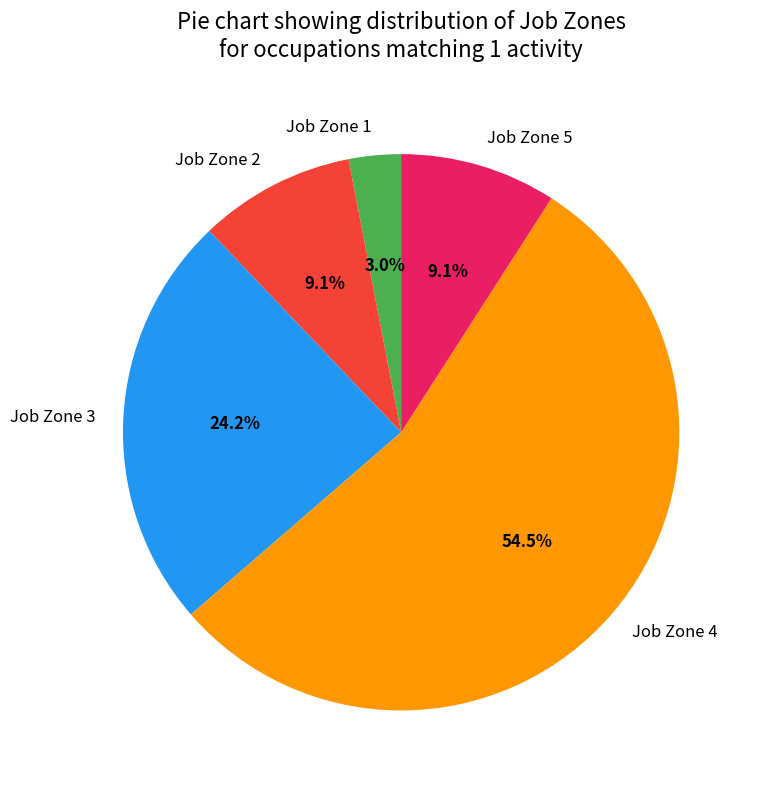

To the nearest percent, what portion does Job Zone 5 represent?

9%